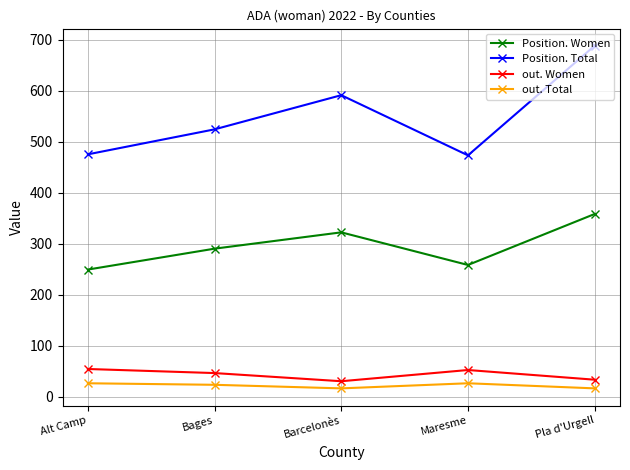

What is the average value of the out. Total series?

21